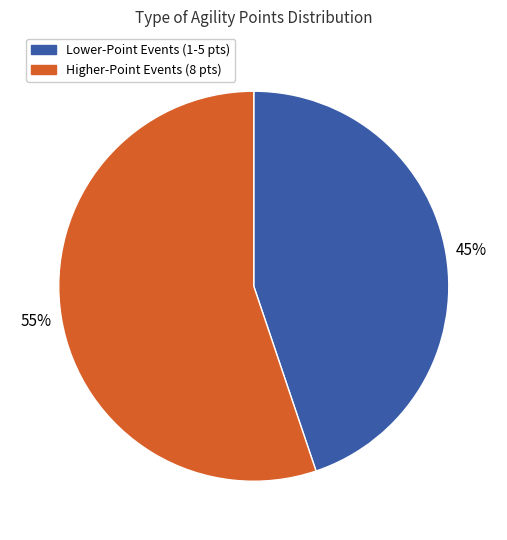

To the nearest percent, what is the difference between the largest and smallest slice percentages?

10%